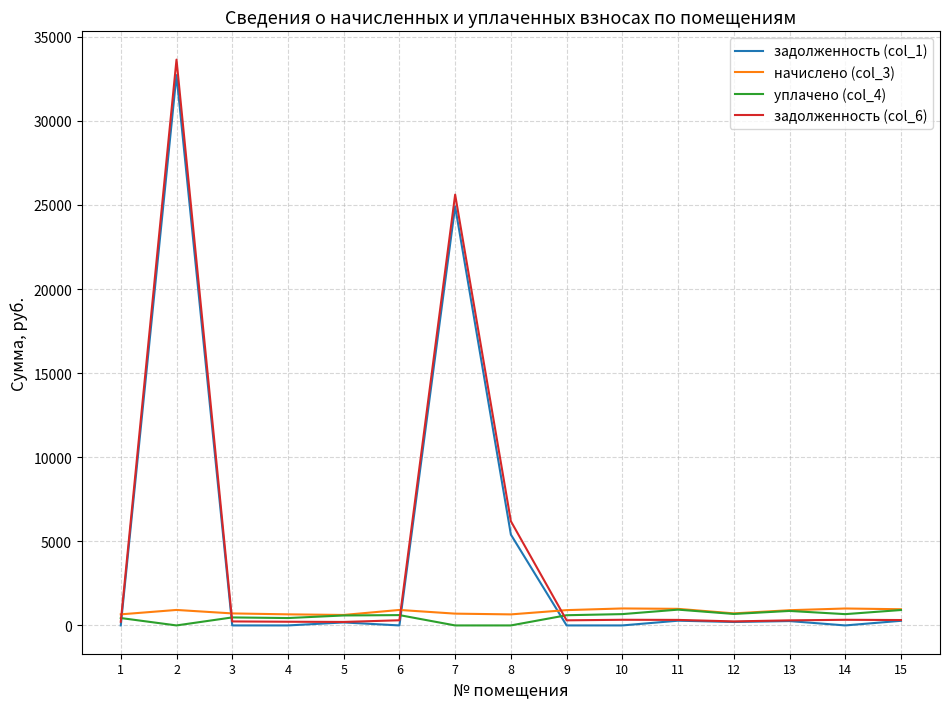

The value of задолженность (col_6) at 7 is 25615.6. True or false?

True